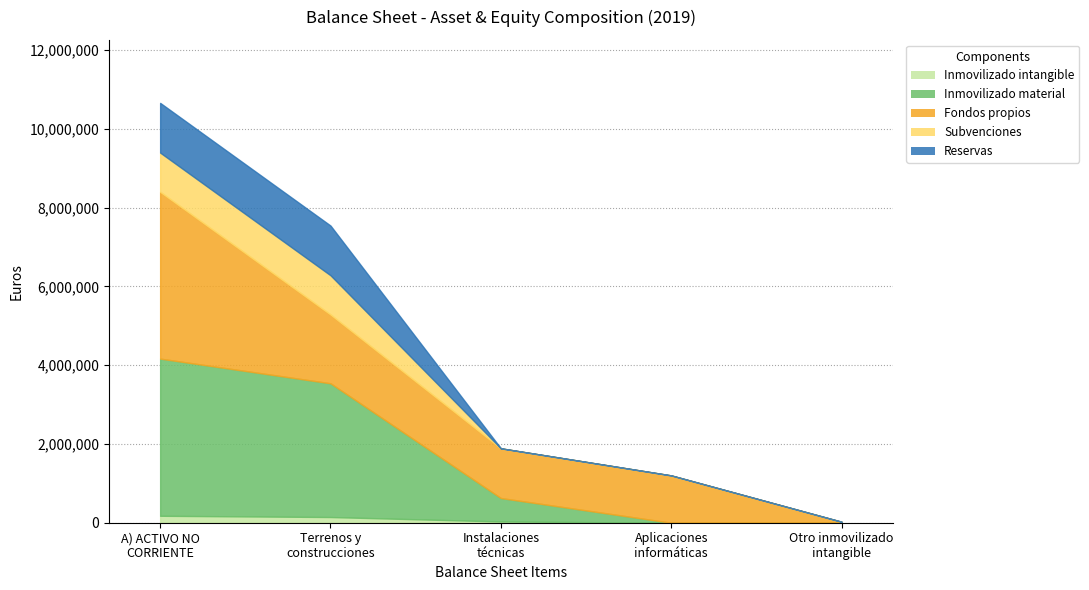

Which series has the largest total across all categories?

Fondos propios